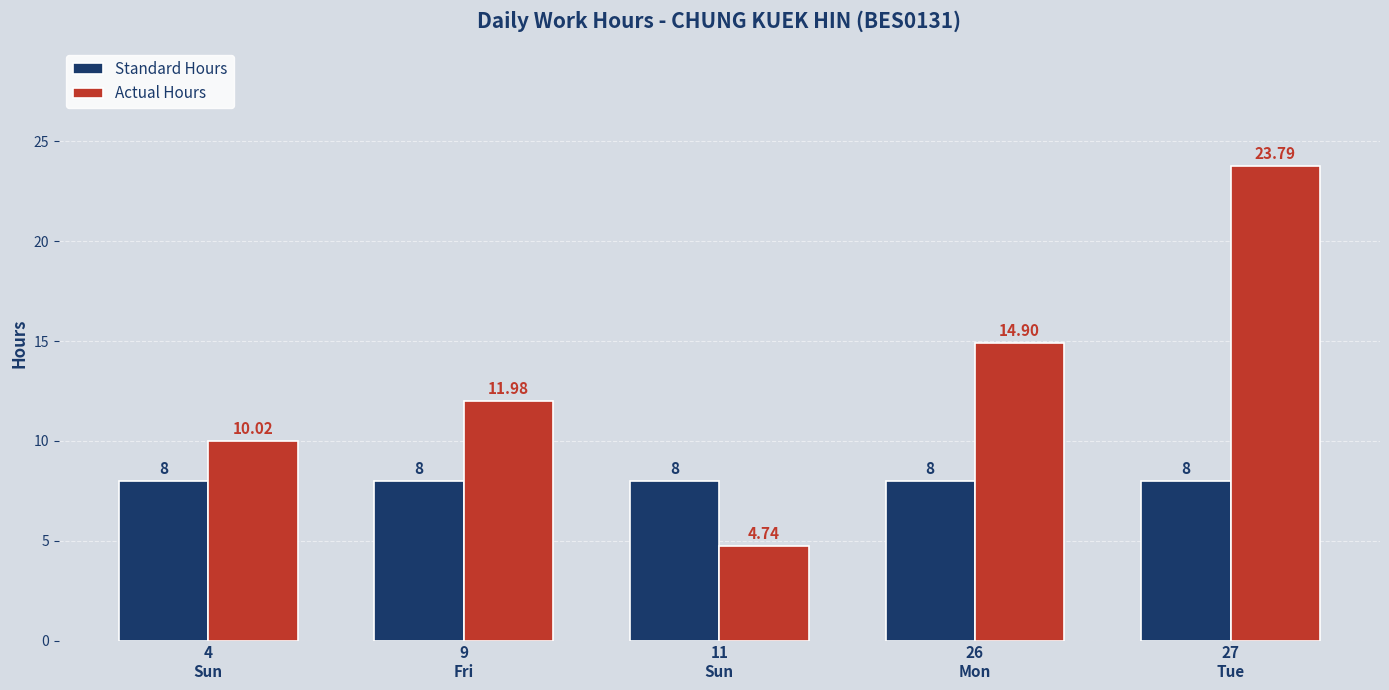

How many bars are there in each group?

2